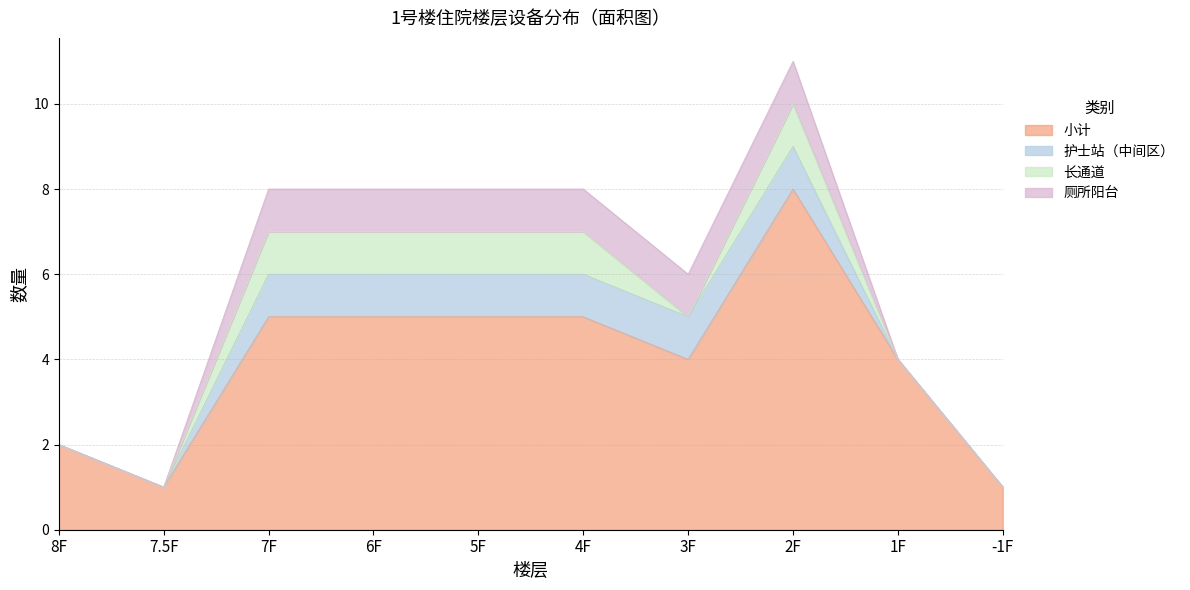

Count the 护士站（中间区） values in the range 0 to 1.

10